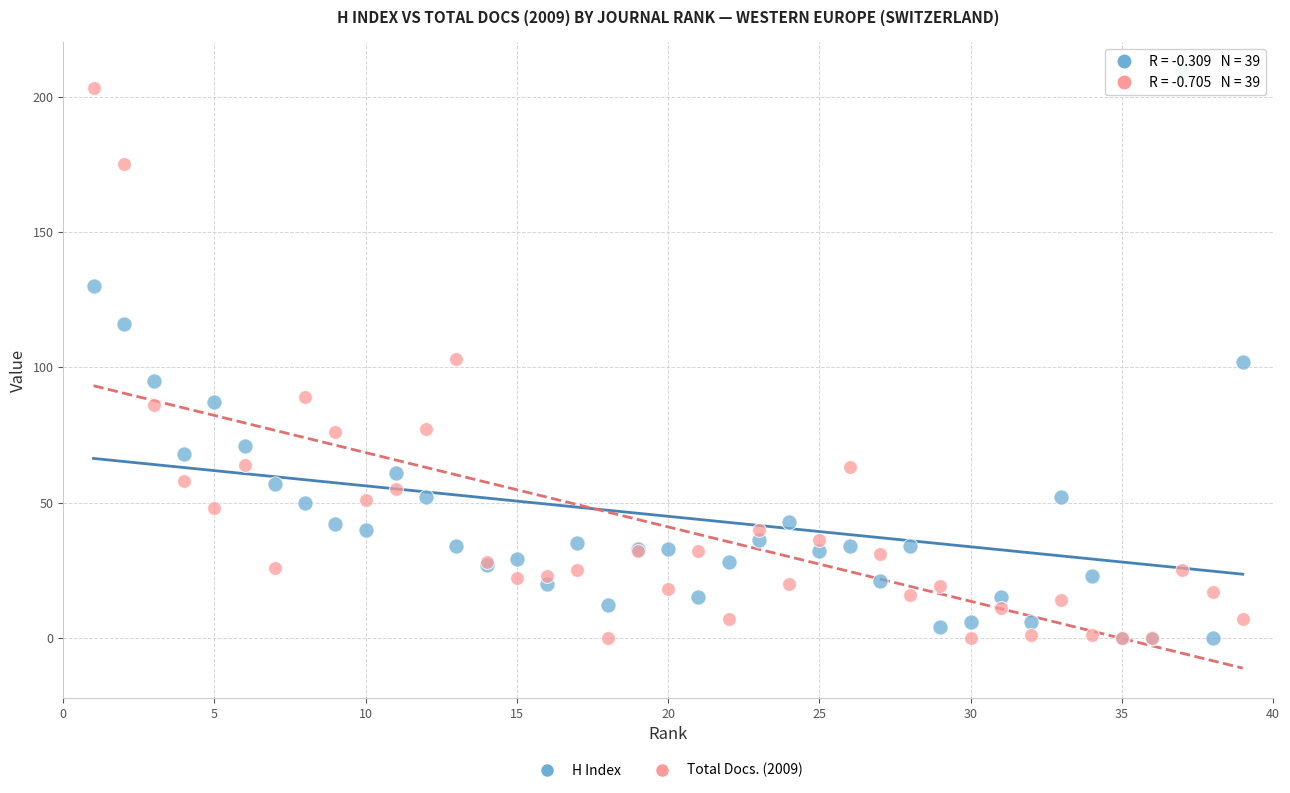

What are all the series names shown in the legend?

H Index, Total Docs. (2009)